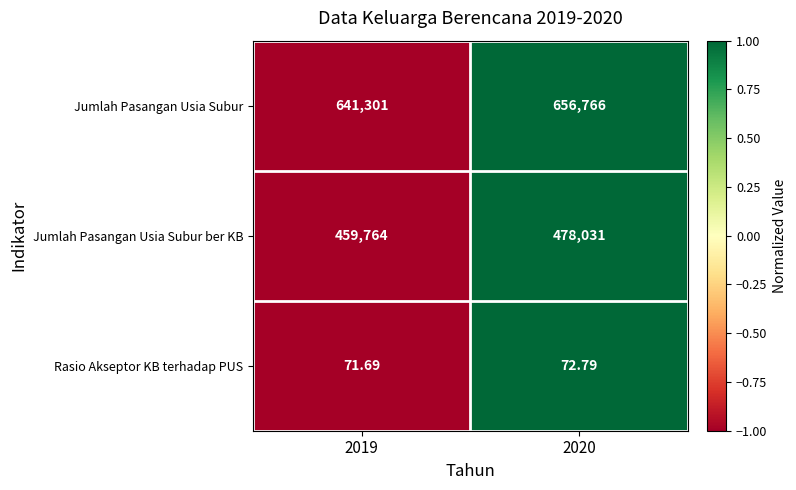

Which category has the highest value across all series?

2020